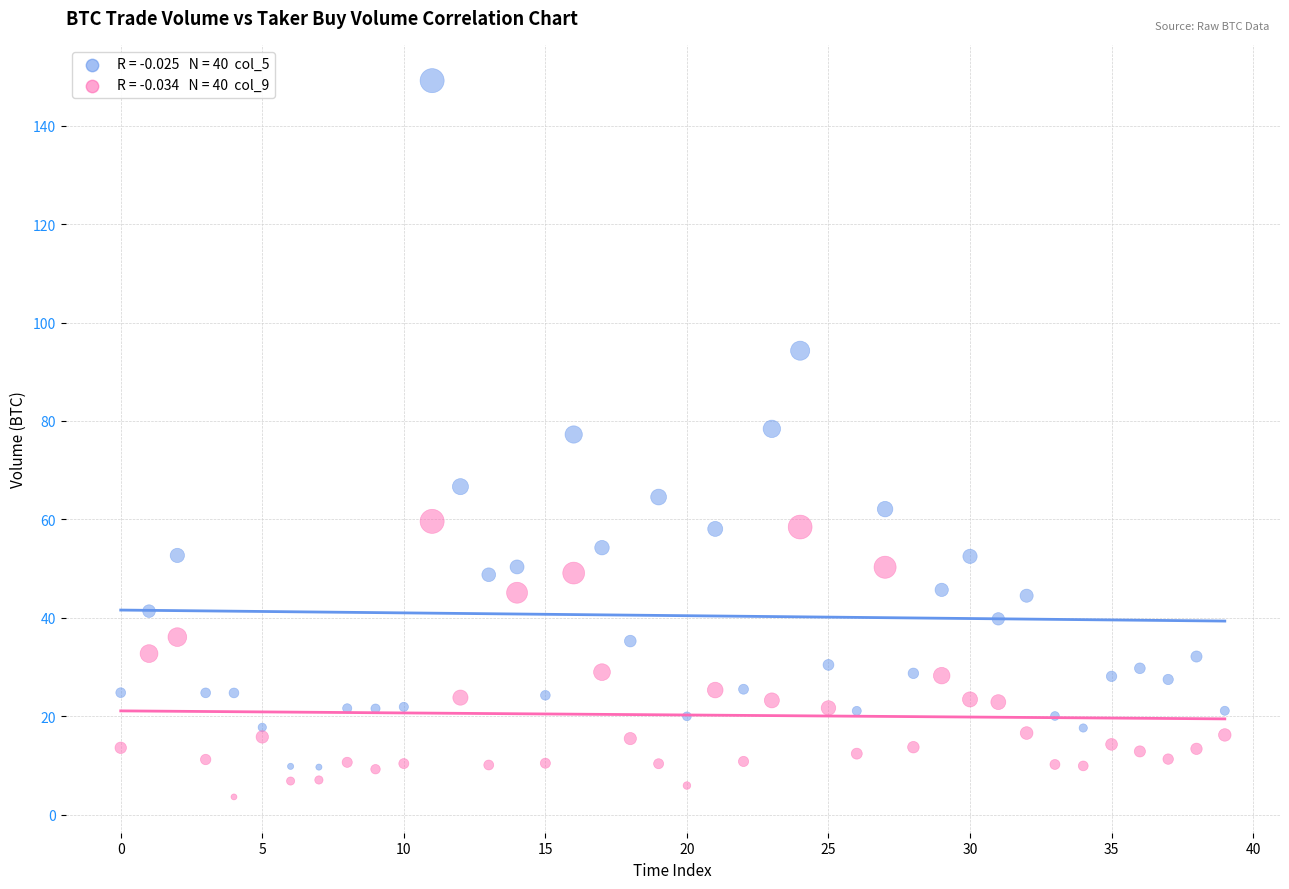

Across all data points, what is the range of Y values (max minus min)?

145.5